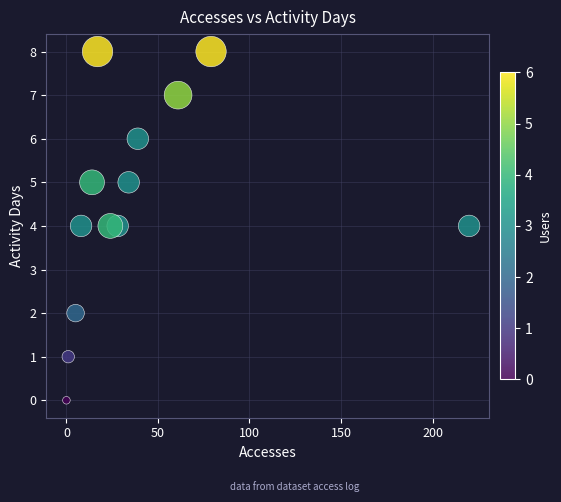

What is the range of X values (max minus min)?

220